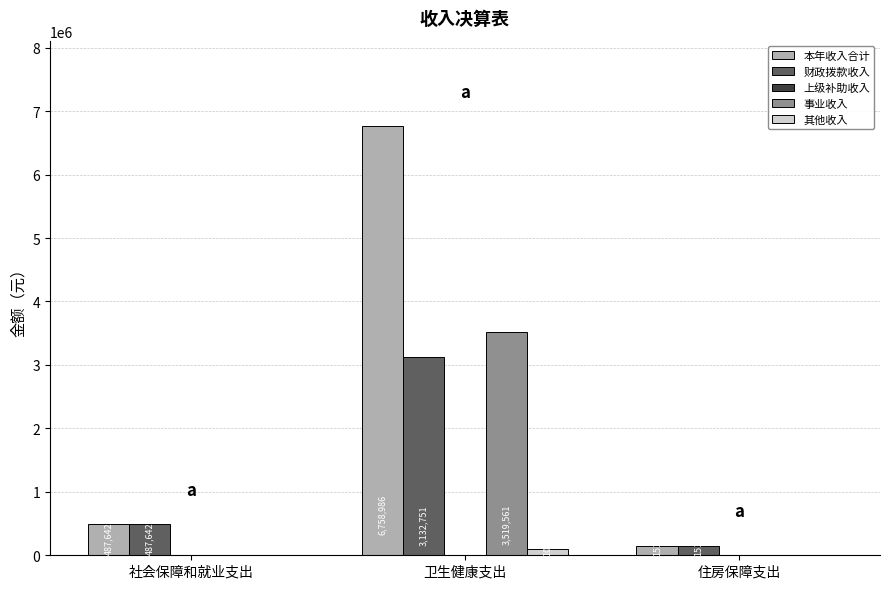

Which category has the highest value in the 本年收入合计 series?

卫生健康支出